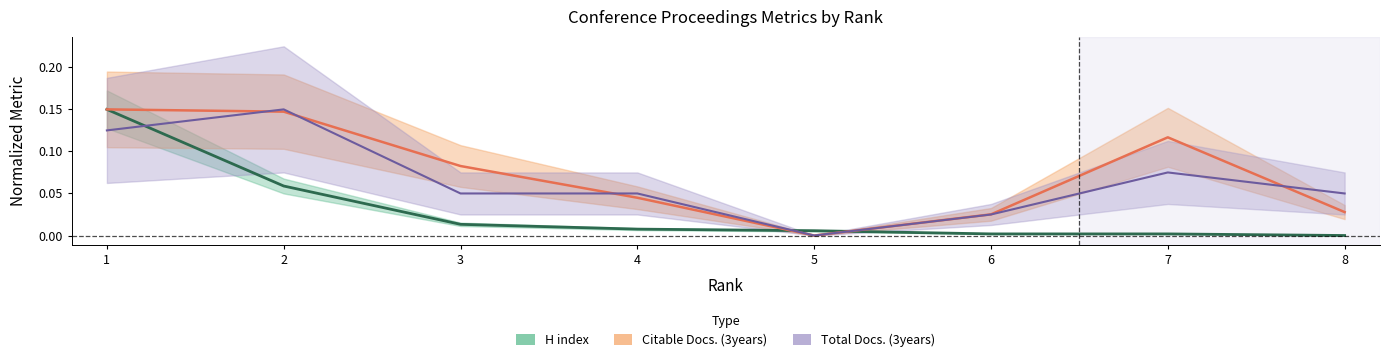

Reading left to right, extract all data points from this chart.

H index: 0.1	0.1	0.0	0.0	0.0	0.0	0.0	0.0
Total Docs. (3years): 0.1	0.1	0.0	0.0	0.0	0.0	0.1	0.0
Citable Docs. (3years): 0.1	0.1	0.1	0.0	0.0	0.0	0.1	0.0